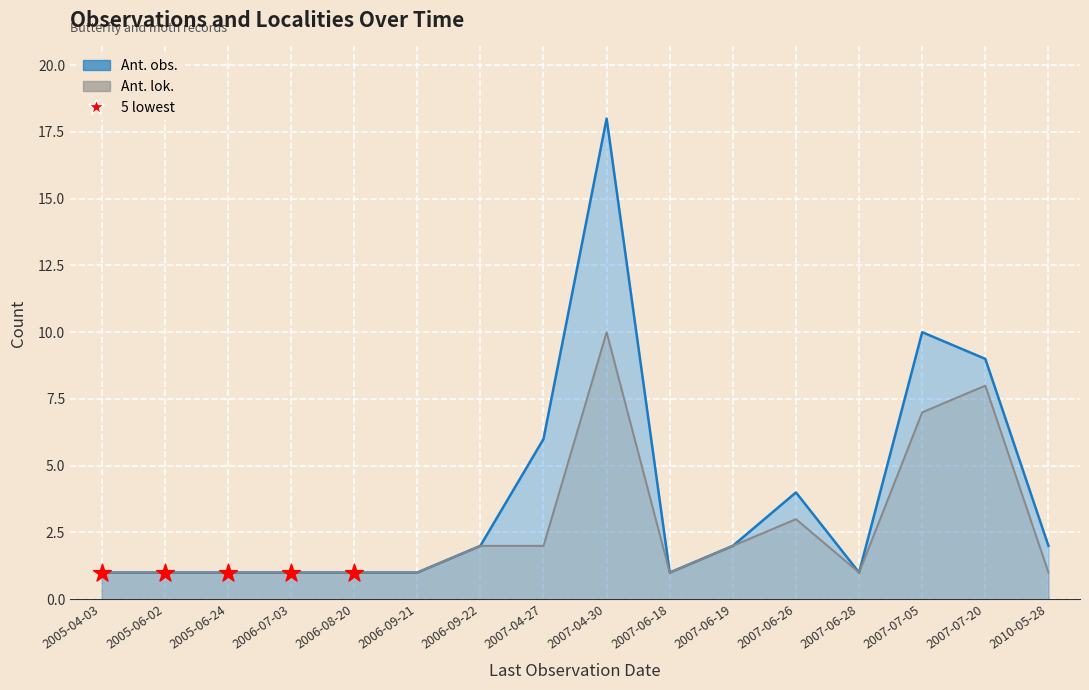

Which series has the largest total across all categories?

Ant. obs.